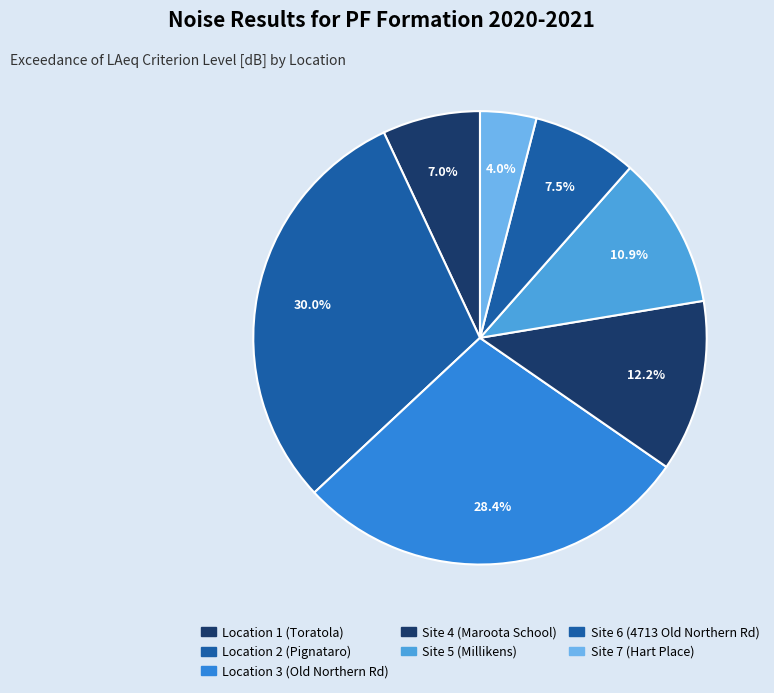

Count the number of slices in the pie.

7